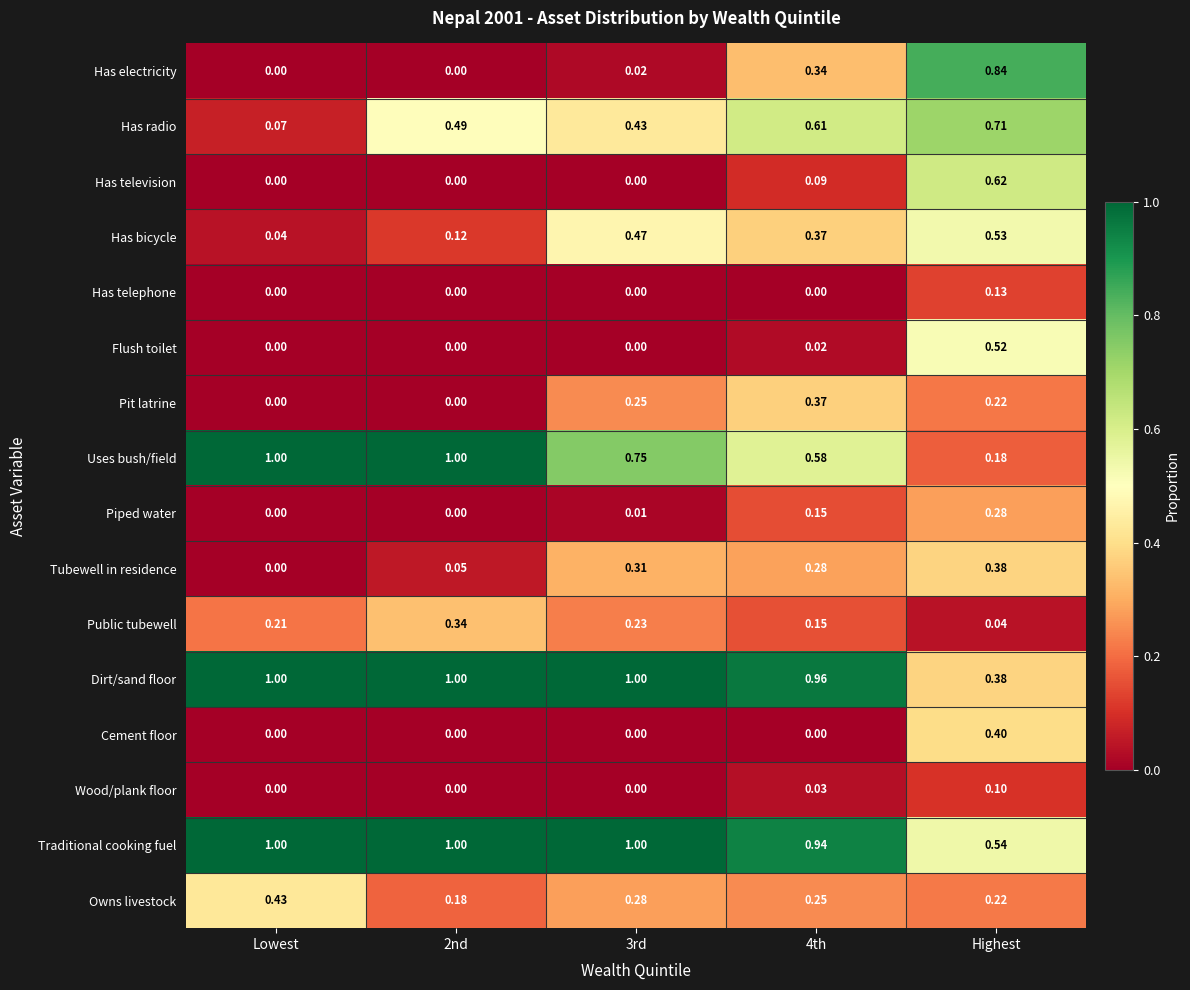

What is the spread (max minus min) of values at 3rd?

1.0